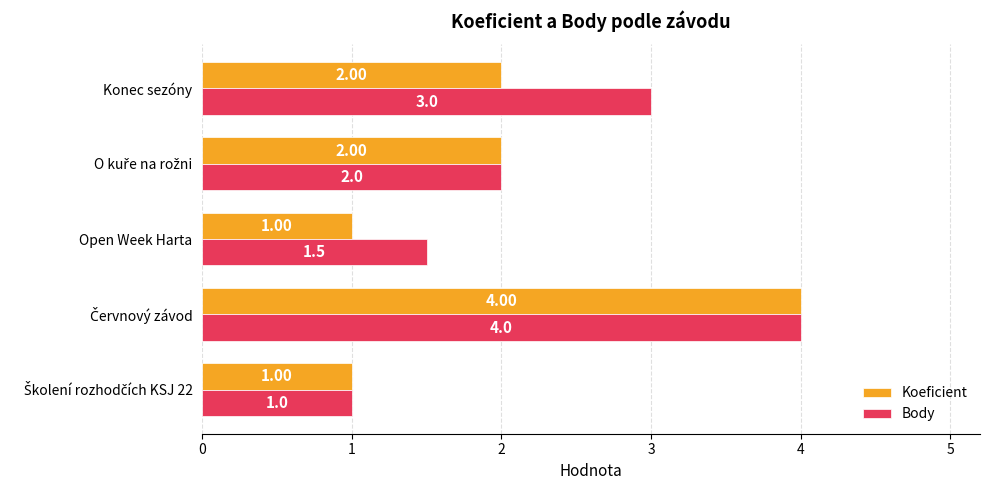

What is the total value across all series at Konec sezóny?

5.0